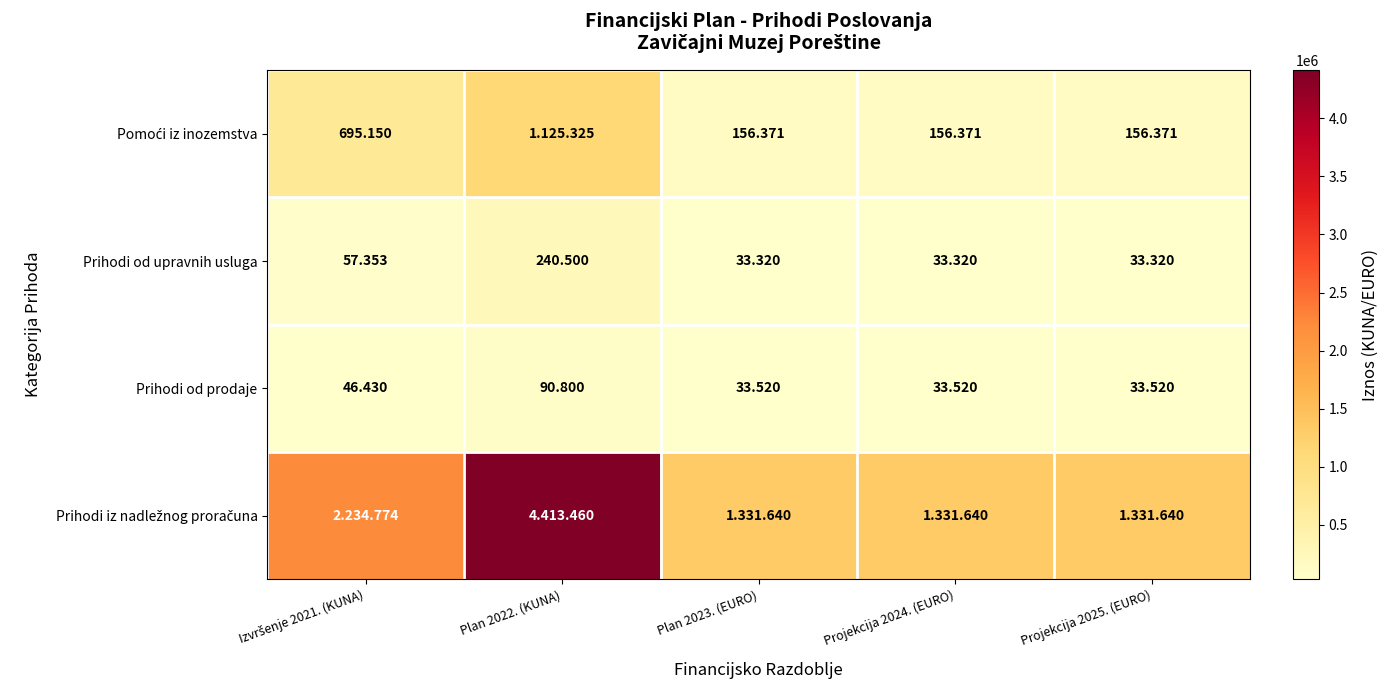

Which label corresponds to the smallest value in the chart?

Plan 2023. (EURO)